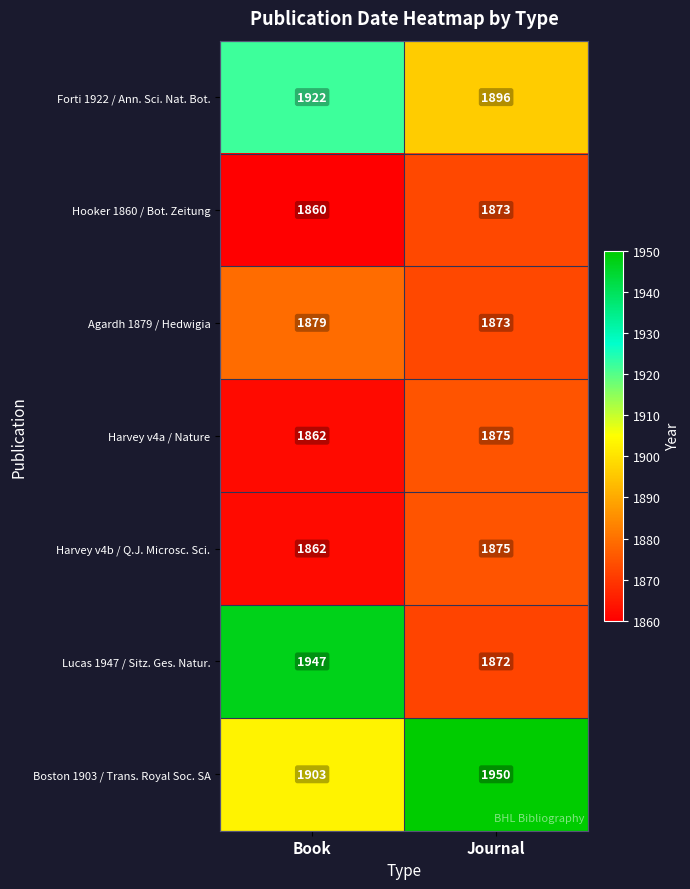

Between Book and Journal, which series saw the biggest shift?

Lucas 1947 / Sitz. Ges. Natur.